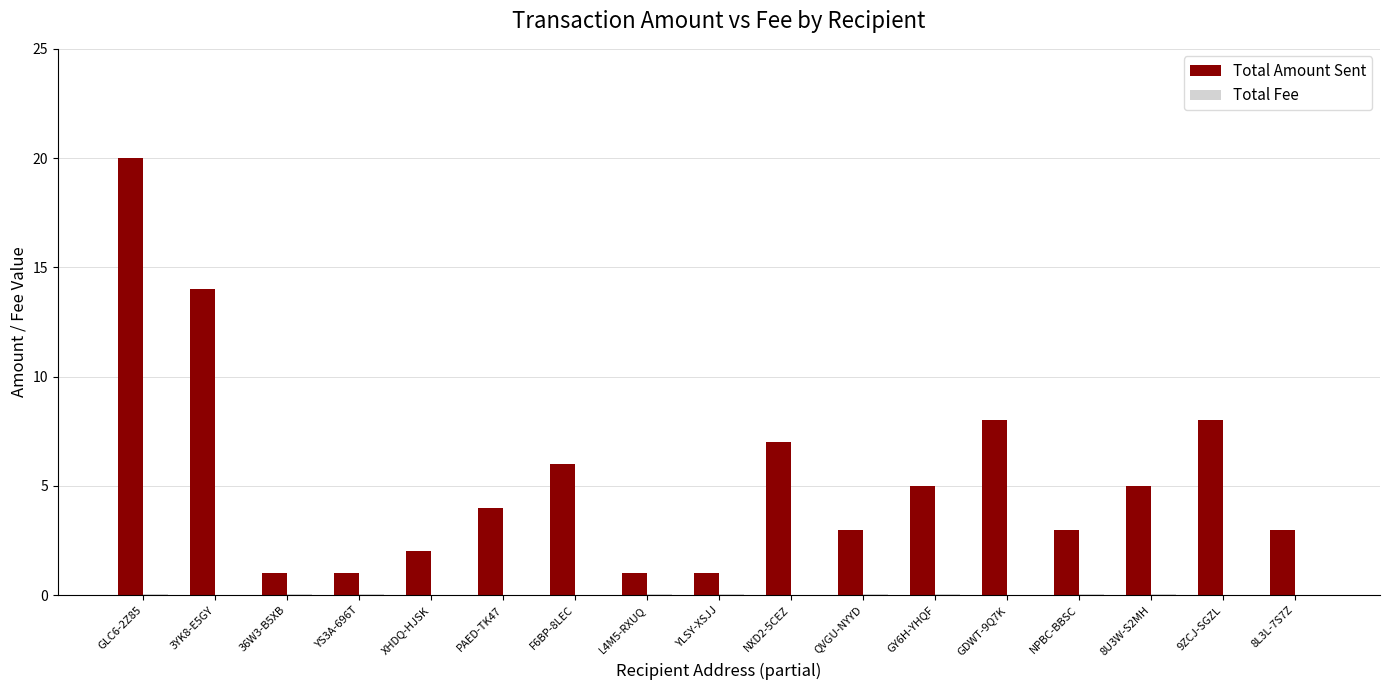

What is the spread (max minus min) of values at F6BP-8LEC?

6.0